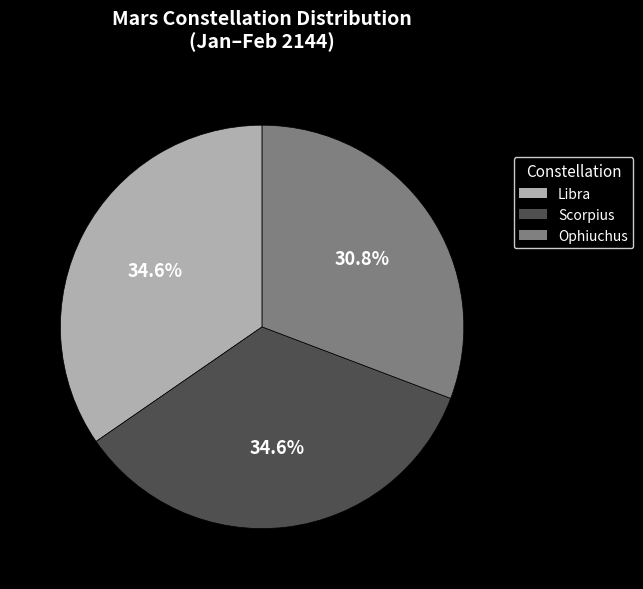

How many slices are in this pie chart?

3